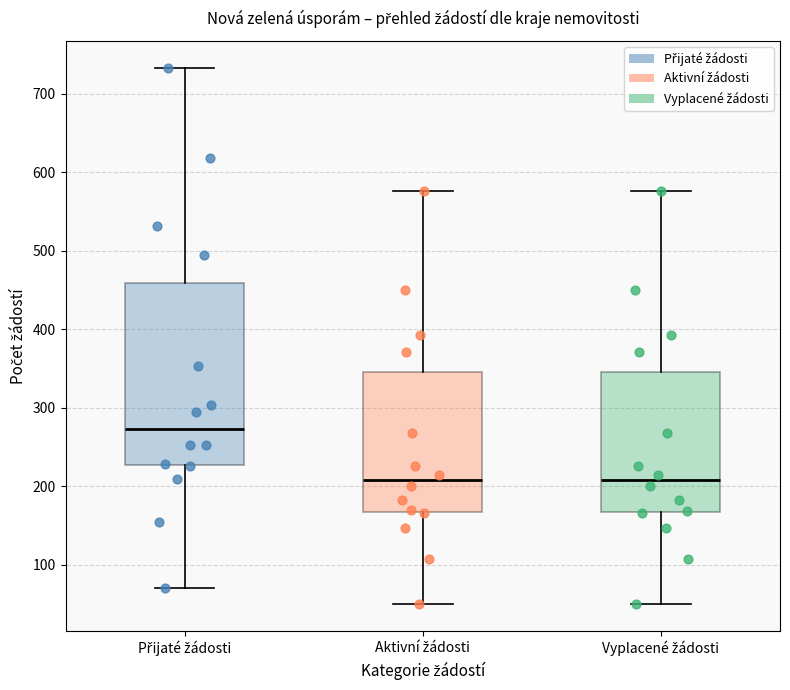

Reading left to right, read every box against the y-axis: the position of its median line, the range the box covers, and the ends of its whiskers. The values are not printed on the chart, so give them approximately, as read against the axis.

Přijaté žádosti: median 270, box 230 to 460, whiskers 70 to 730
Aktivní žádosti: median 210, box 170 to 350, whiskers 50 to 580
Vyplacené žádosti: median 210, box 170 to 350, whiskers 50 to 580